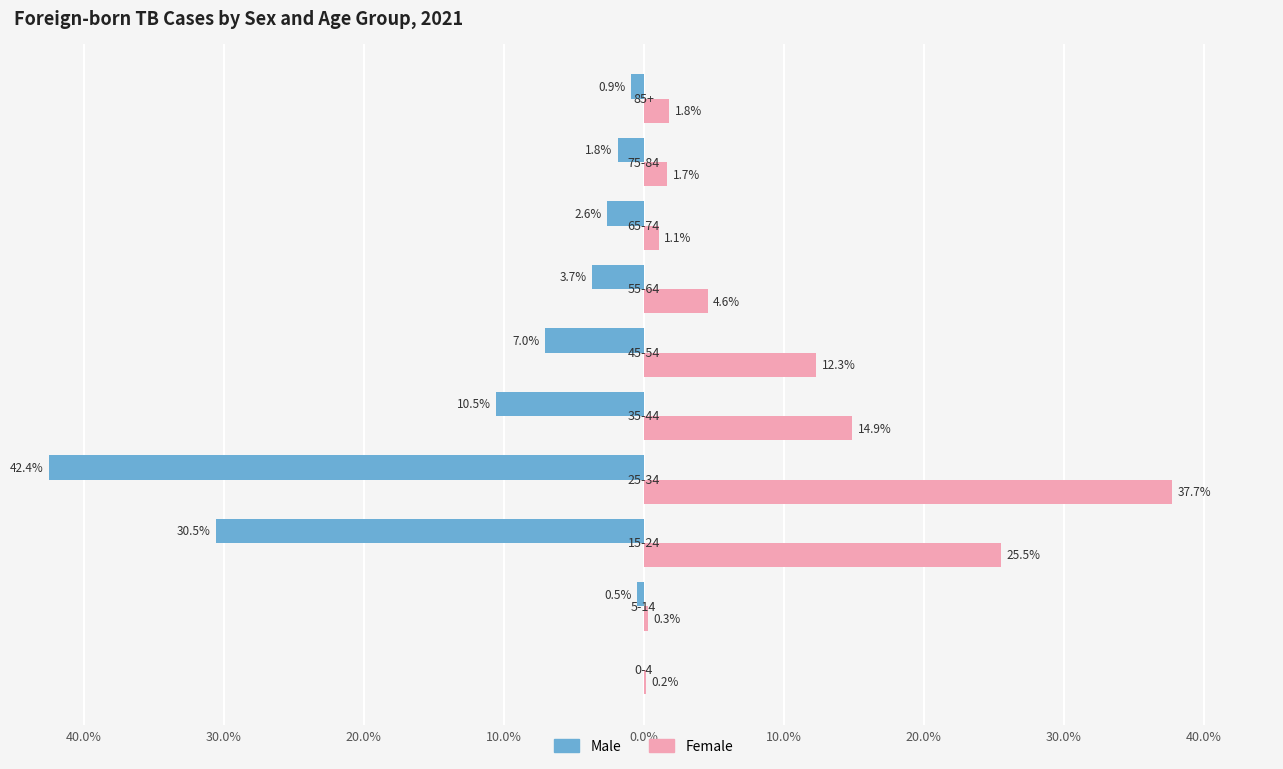

What are all the series names shown in the legend?

Male, Female